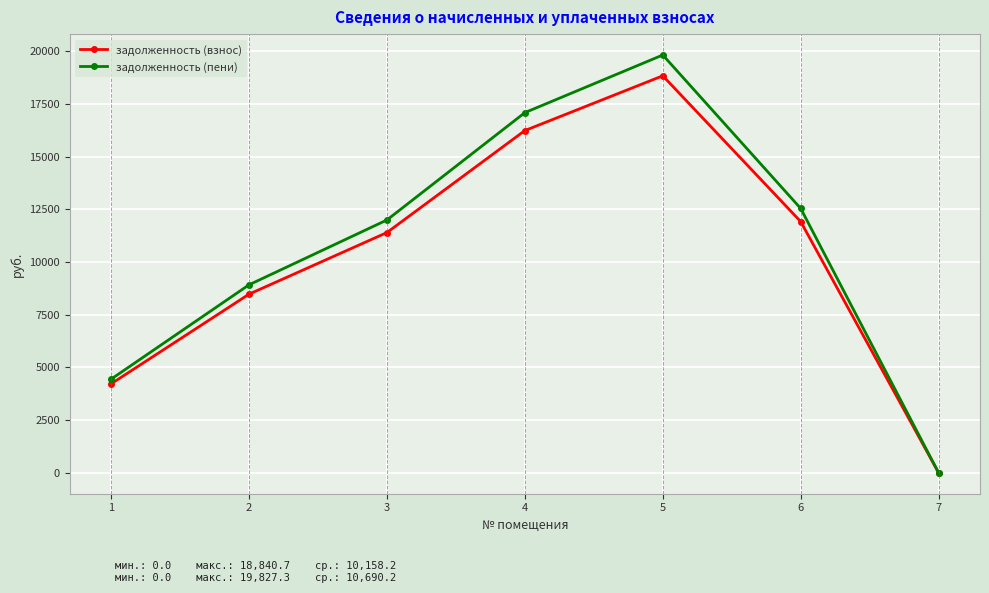

Is it true that задолженность (пени) equals 4444.1 at 1?

True